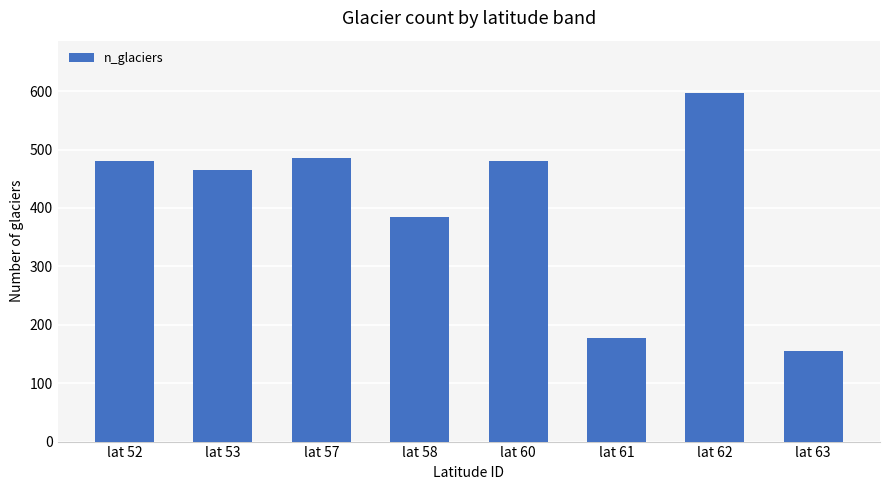

Does the chart contain stacked bars?

No